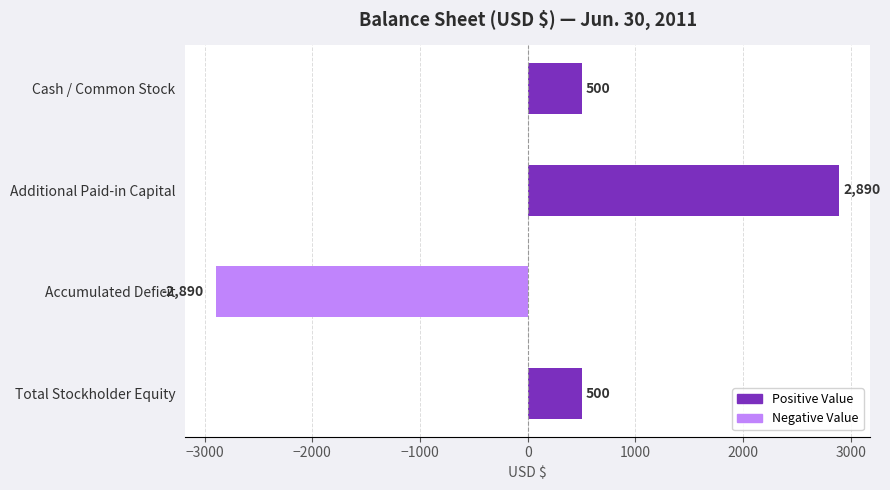

Reading top to bottom, what are all the values shown in this chart?

Cash / Common Stock=500	Additional Paid-in Capital=2890	Accumulated Deficit=-2890	Total Stockholder Equity=500